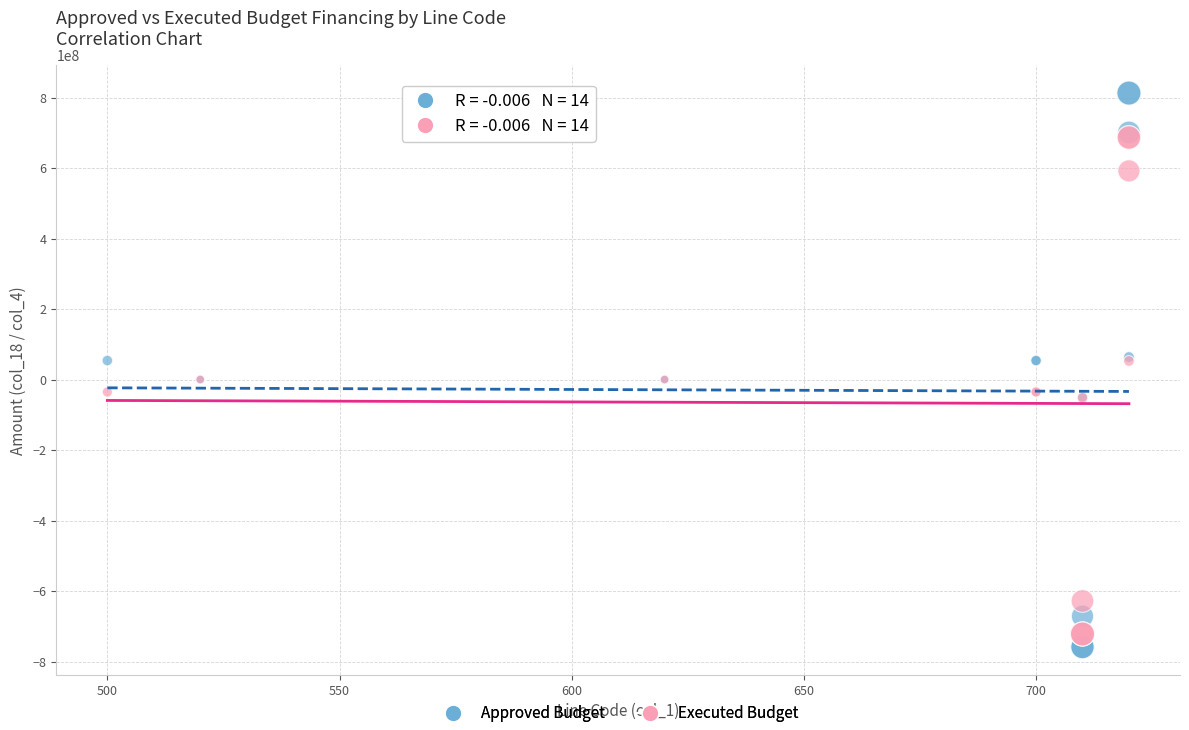

What are all the series names shown in the legend?

Approved Budget, Executed Budget